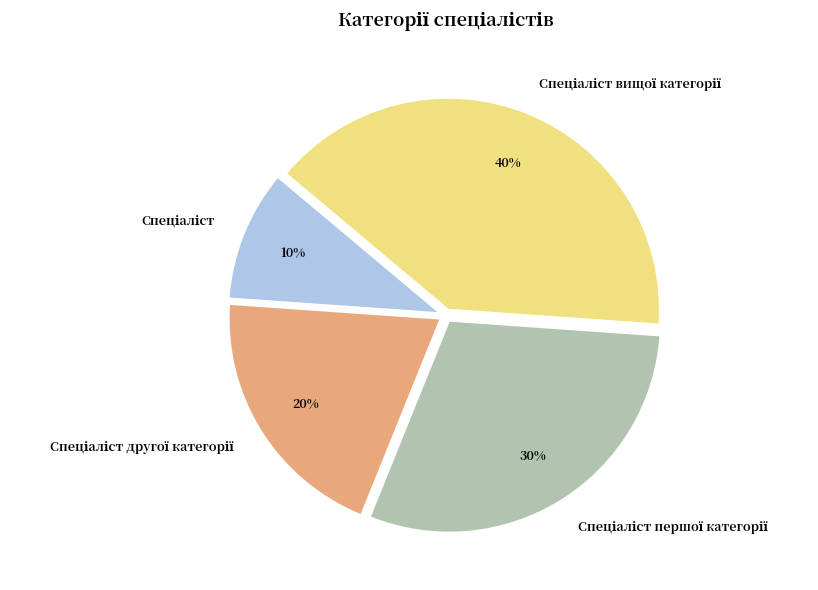

Is there any slice that represents more than half of the pie?

No